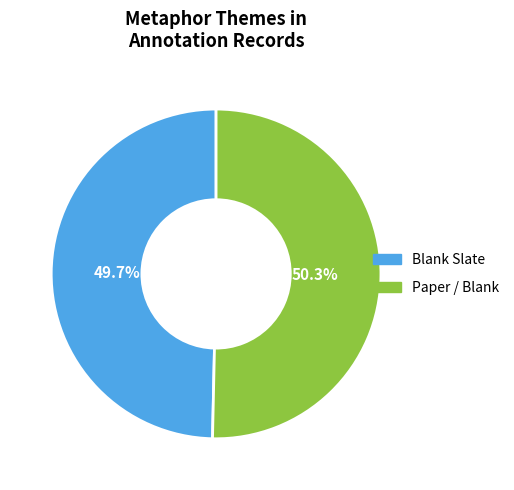

How many slices are in this pie chart?

2